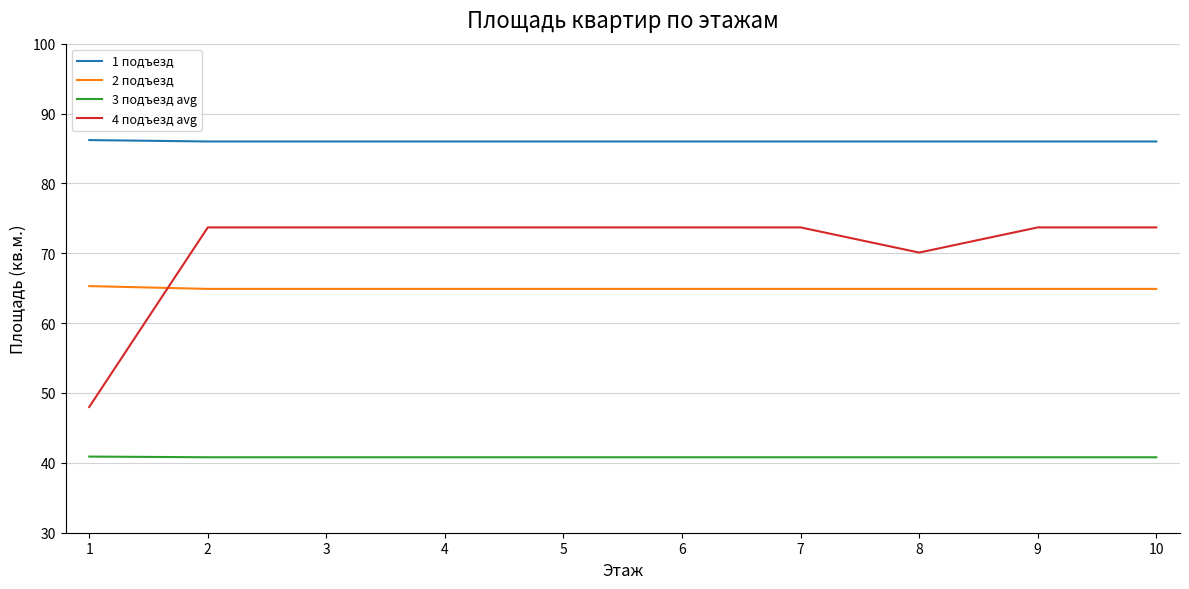

True or false: 1 подъезд and 3 подъезд avg cross at least once.

False